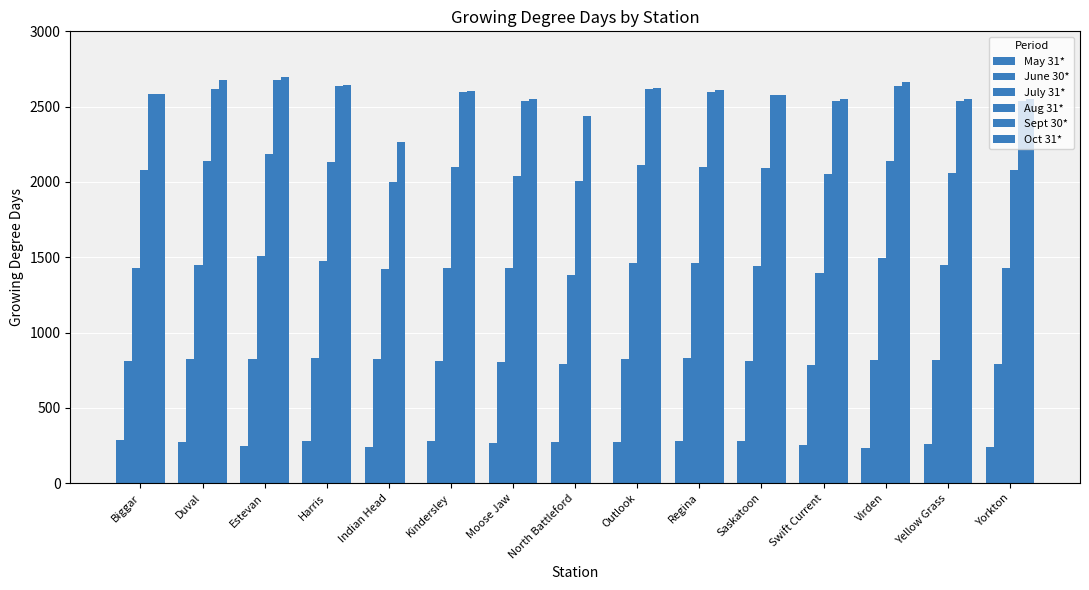

Count the number of data series in this chart.

6